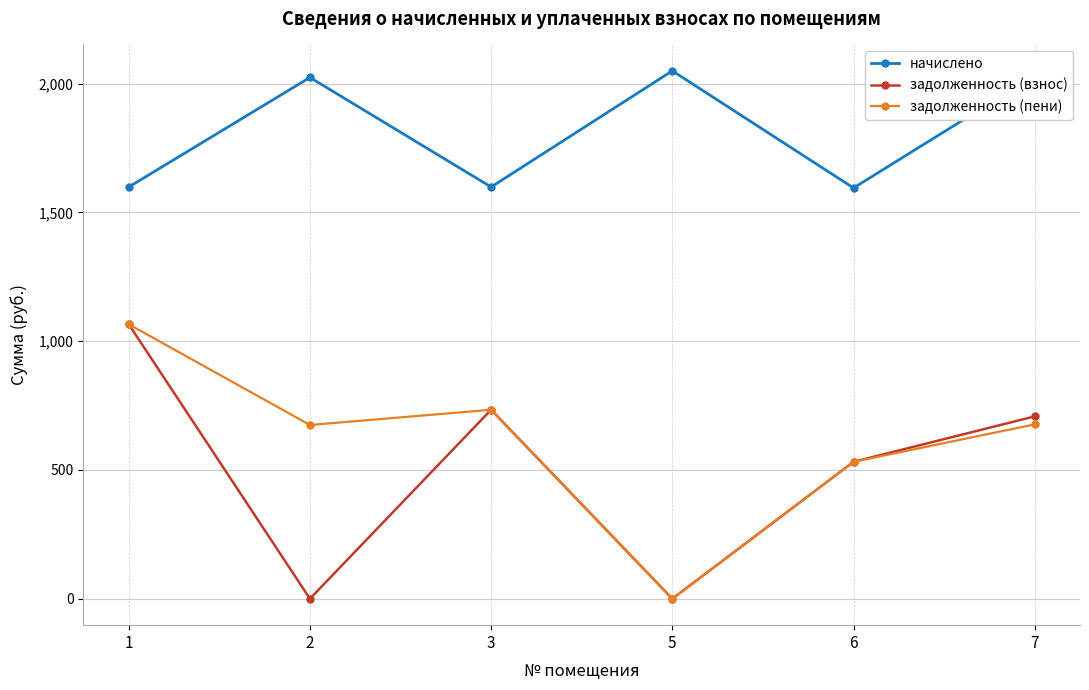

True or false: начислено has a value of 2743.1 at 5.

False